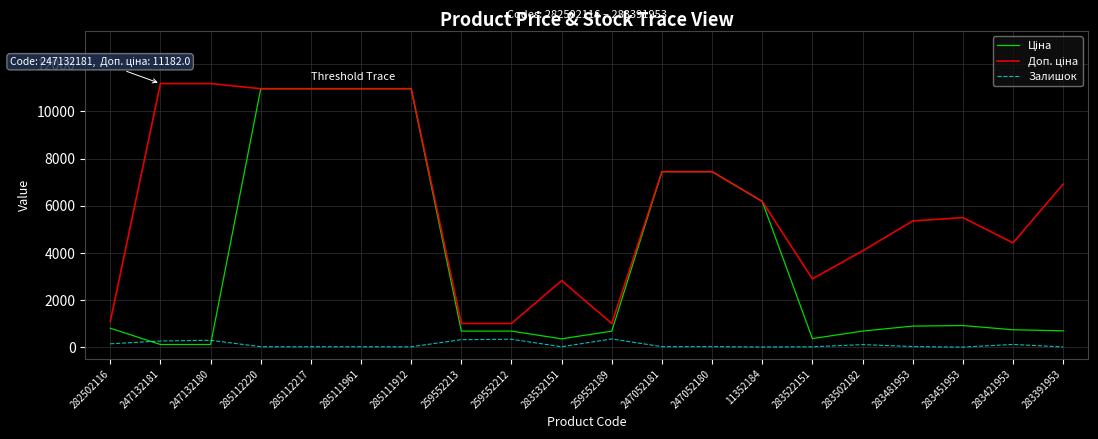

What is the maximum value shown in the chart?

11182.0